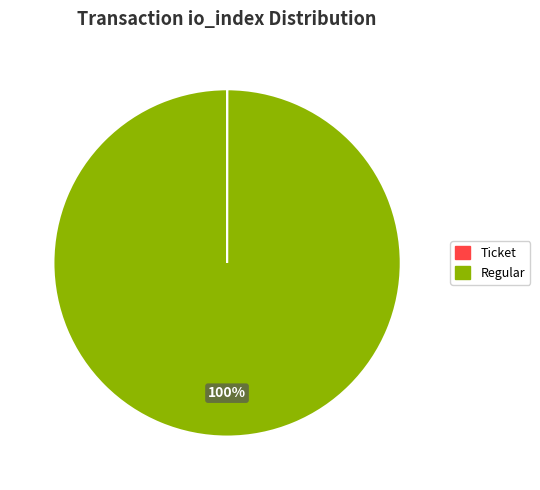

Does any single category account for the majority?

Yes